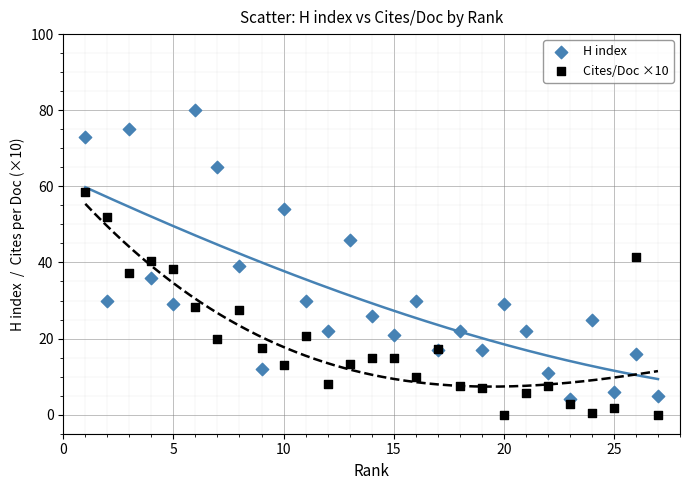

Which series has the widest spread of Y values?

H index